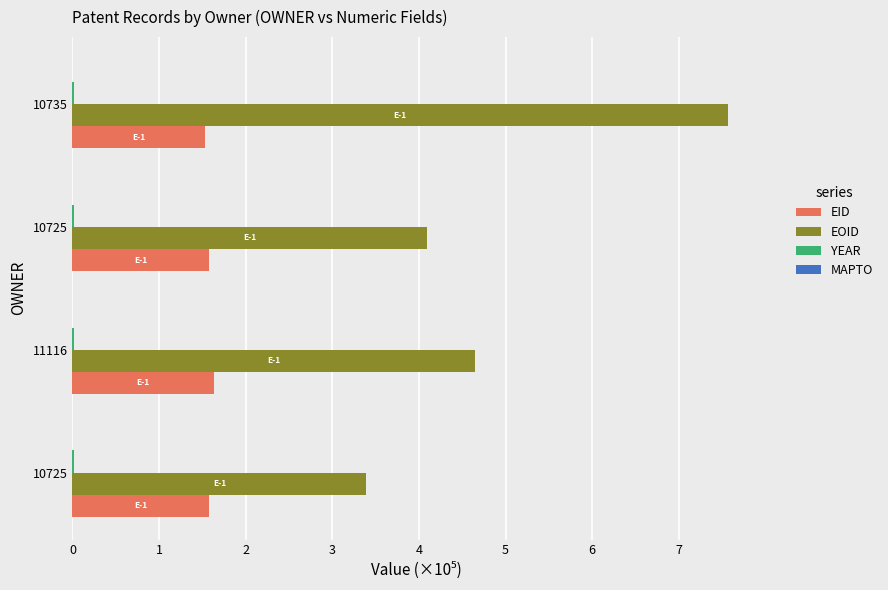

How many categories are shown in the chart?

4